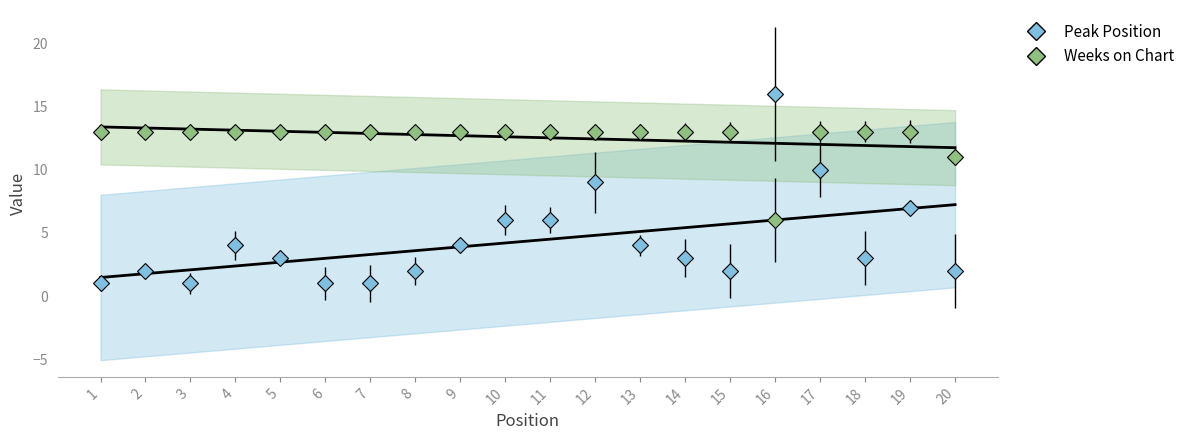

What is the total value across all series at 10?

19